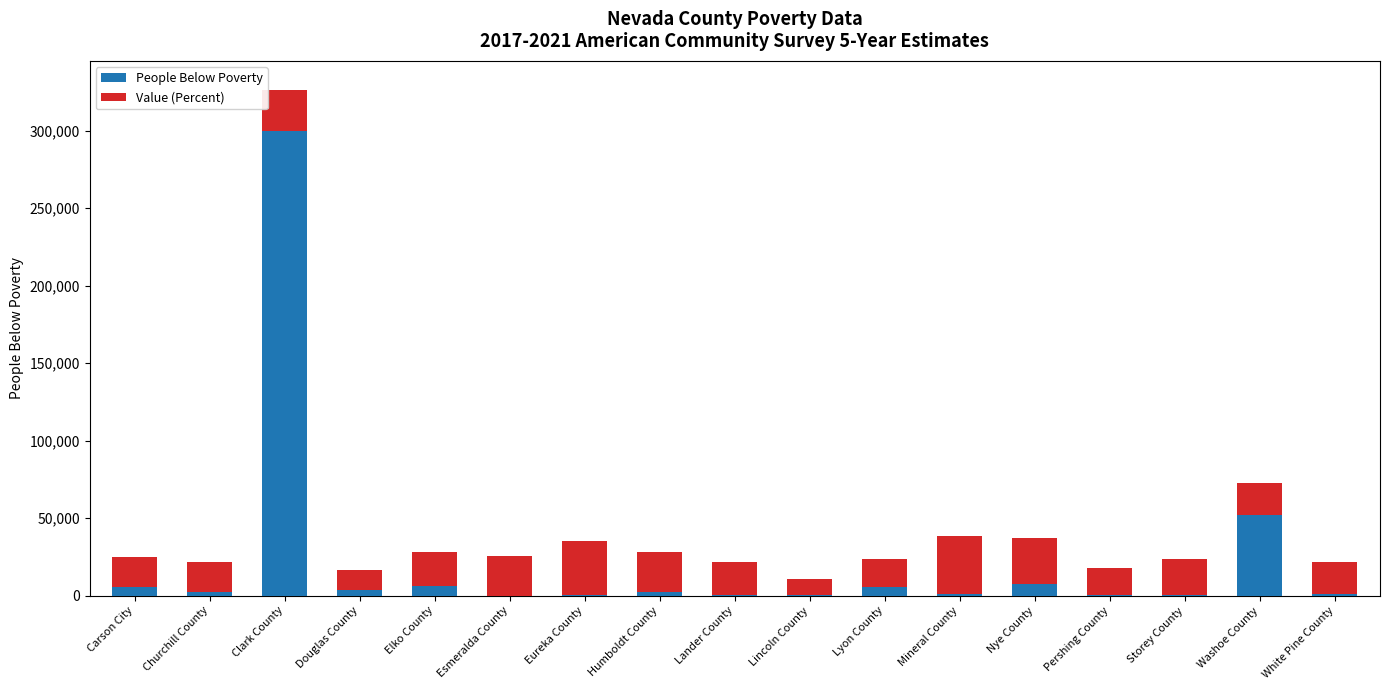

At which category is the sum across all series the highest?

Clark County